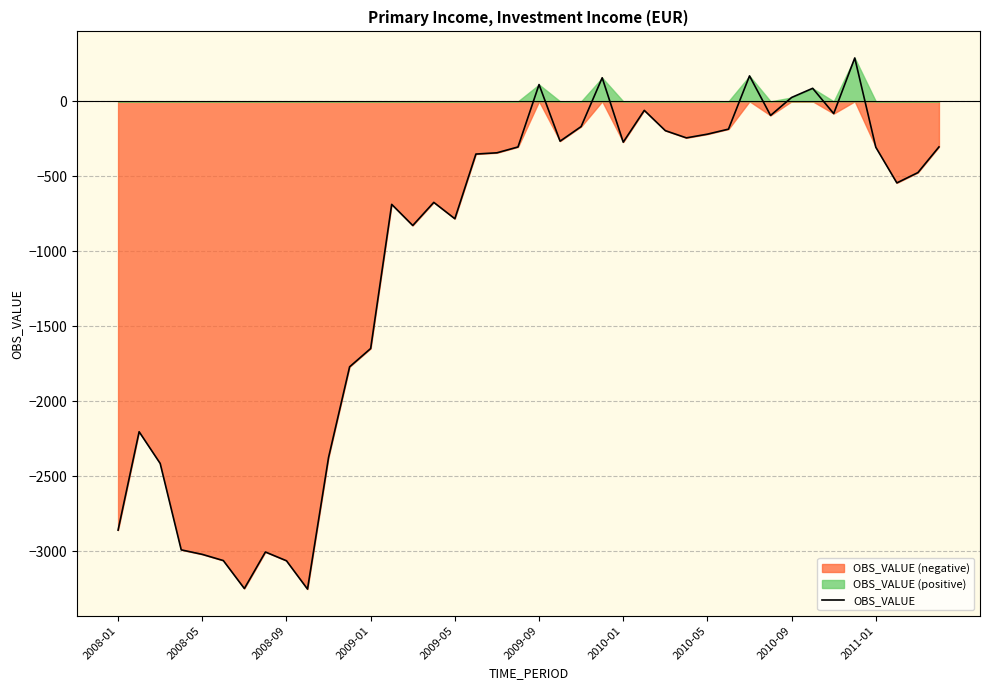

Where is OBS_VALUE nearest to the value -1481?

2009-01